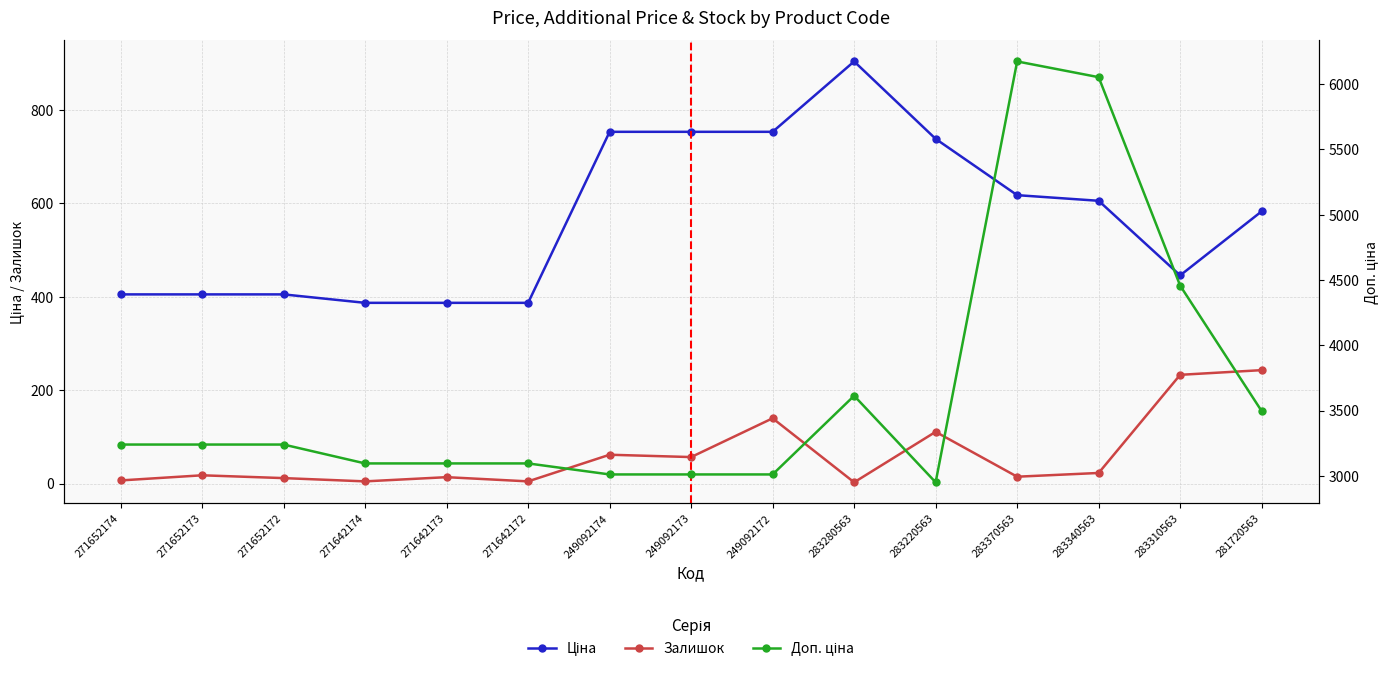

What is the label of the 10th point from the right?

271642172